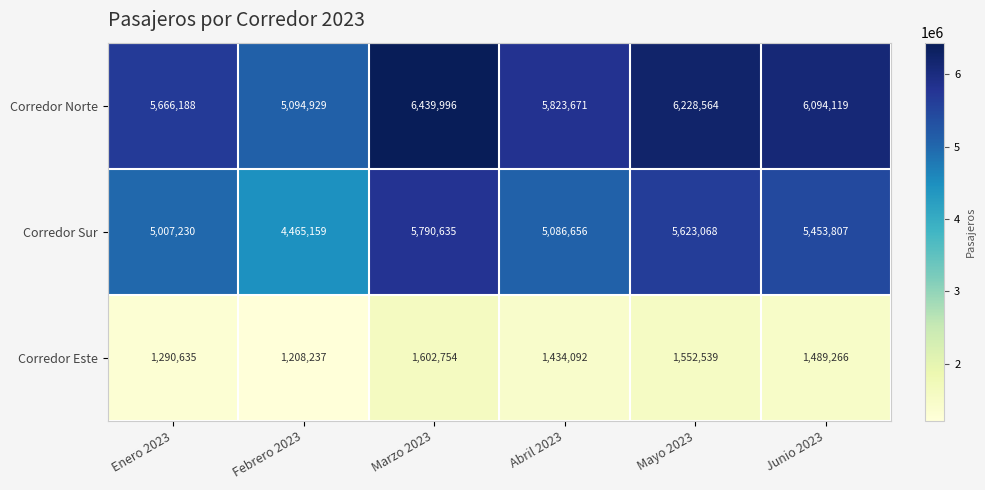

At which label is Corredor Norte closest to 5767462?

Abril 2023